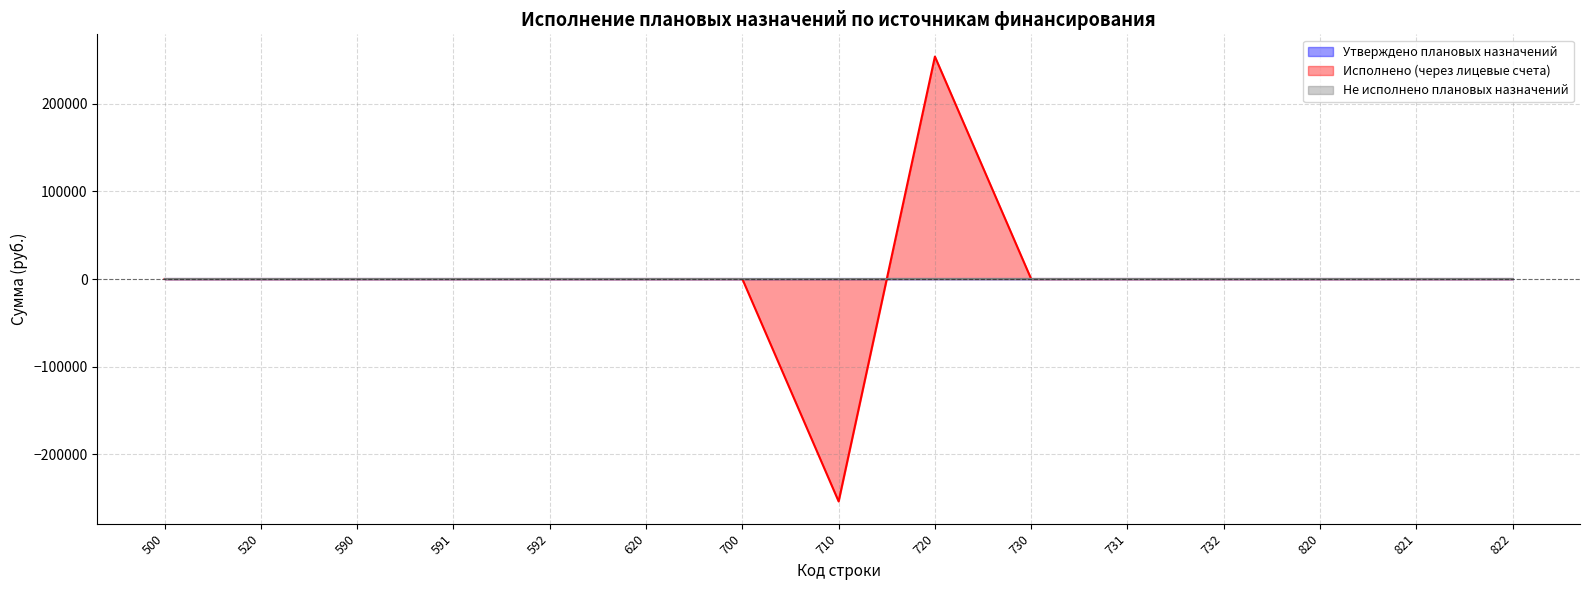

After their last crossing, which series has the higher values: Утверждено плановых назначений or Исполнено (через лицевые счета)?

Исполнено (через лицевые счета)